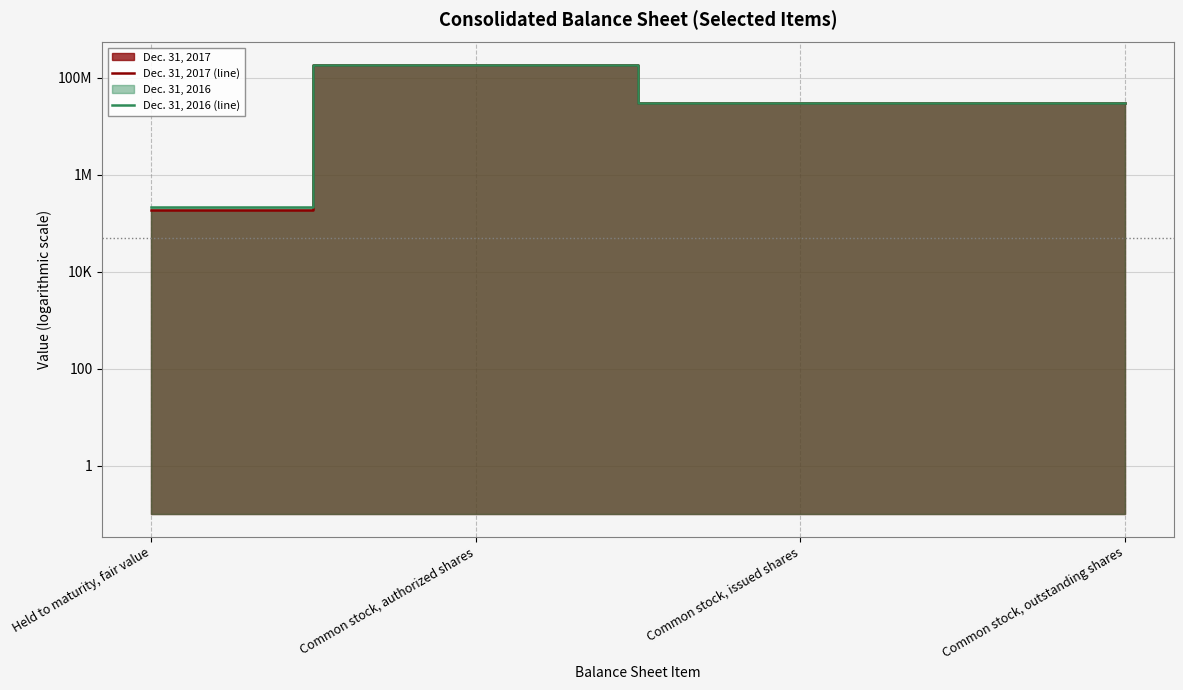

Which series has the largest range (max minus min)?

Dec. 31, 2017 (line)